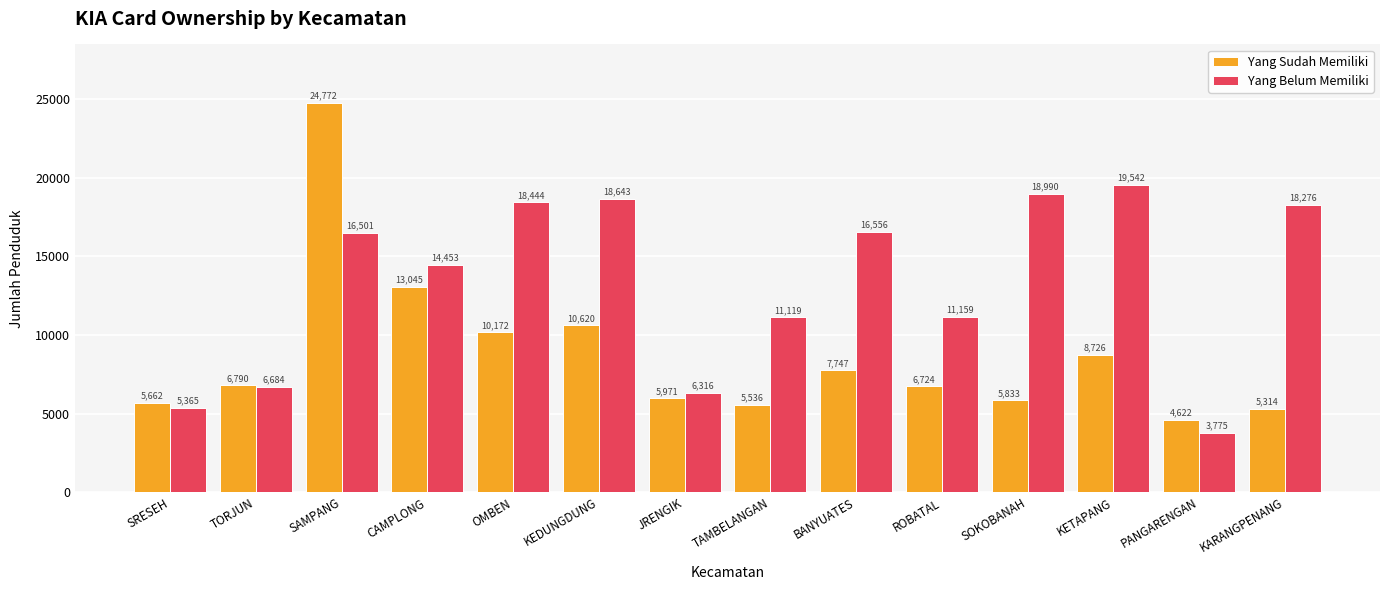

What is the value of the Yang Sudah Memiliki bar at the 5th from the left?

10172